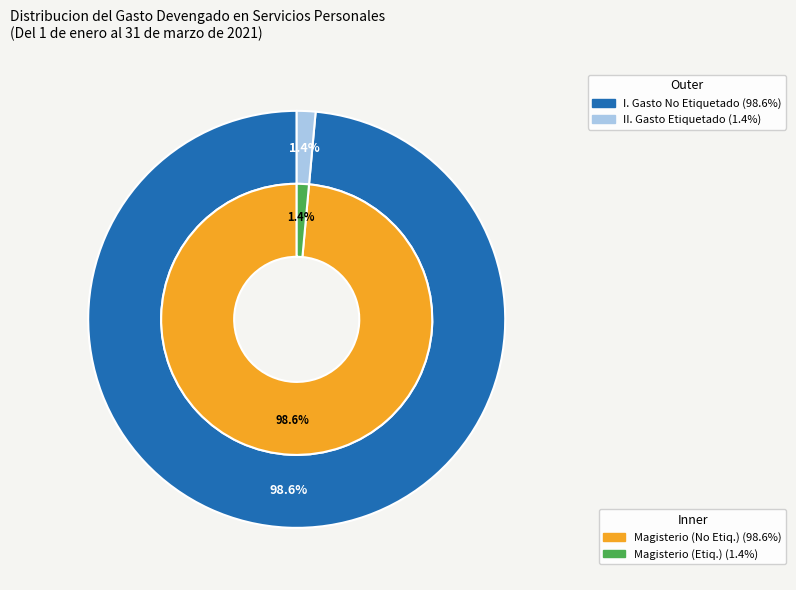

How many segments does this pie chart have?

2